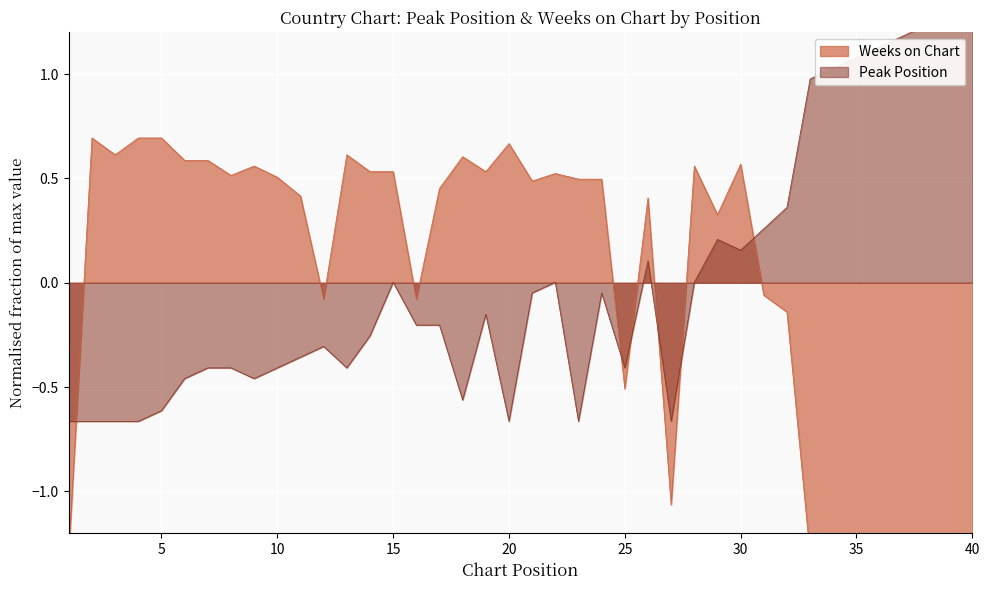

Reading right to left, transcribe all the data shown in this chart.

Peak Position: 40=1.3	39=1.3	38=1.2	37=1.2	36=1.1	35=1.1	34=1.0	33=1.0	32=0.4	31=0.3	30=0.2	29=0.2	28=0.0	27=-0.7	26=0.1	25=-0.4	24=-0.0	23=-0.7	22=0.0	21=-0.0	20=-0.7	19=-0.2	18=-0.6	17=-0.2	16=-0.2	15=0.0	14=-0.3	13=-0.4	12=-0.3	11=-0.4	10=-0.4	9=-0.5	8=-0.4	7=-0.4	6=-0.5	5=-0.6	4=-0.7	3=-0.7	2=-0.7	1=-0.7
Weeks on Chart: 40=-1.3	39=-1.3	38=-1.3	37=-1.3	36=-1.3	35=-1.3	34=-1.3	33=-1.3	32=-0.1	31=-0.1	30=0.6	29=0.3	28=0.6	27=-1.1	26=0.4	25=-0.5	24=0.5	23=0.5	22=0.5	21=0.5	20=0.7	19=0.5	18=0.6	17=0.5	16=-0.1	15=0.5	14=0.5	13=0.6	12=-0.1	11=0.4	10=0.5	9=0.6	8=0.5	7=0.6	6=0.6	5=0.7	4=0.7	3=0.6	2=0.7	1=-1.3